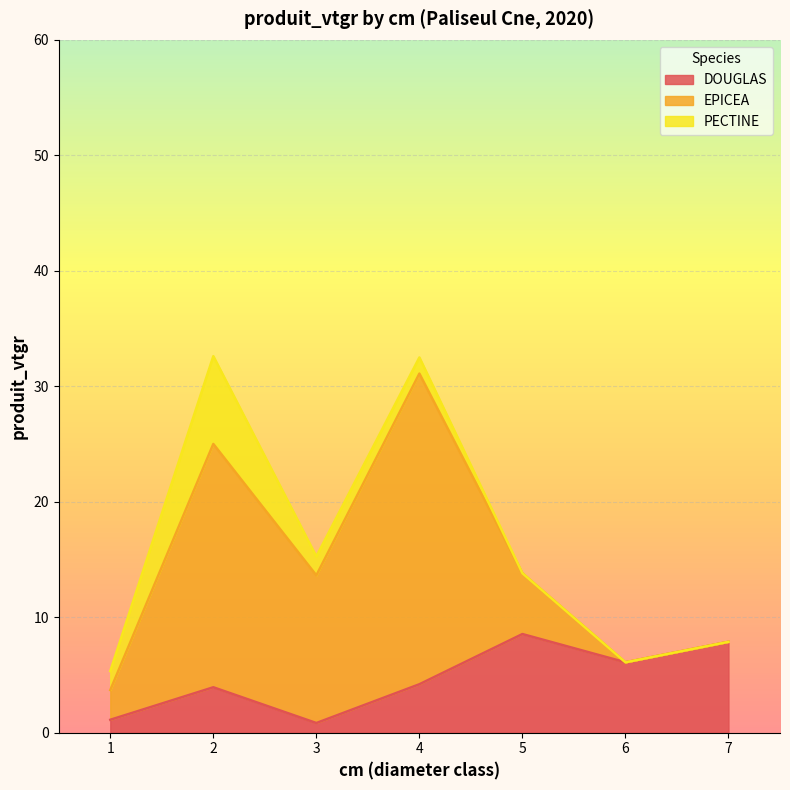

True or false: EPICEA and PECTINE intersect in this chart.

False